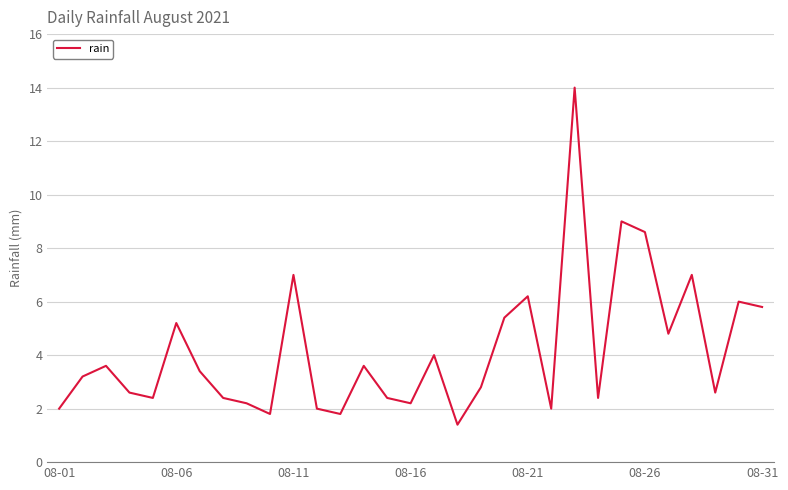

Reading left to right, transcribe all the data shown in this chart.

2.0	3.2	3.6	2.6	2.4	5.2	3.4	2.4	2.2	1.8	7.0	2.0	1.8	3.6	2.4	2.2	4.0	1.4	2.8	5.4	6.2	2.0	14.0	2.4	9.0	8.6	4.8	7.0	2.6	6.0	5.8